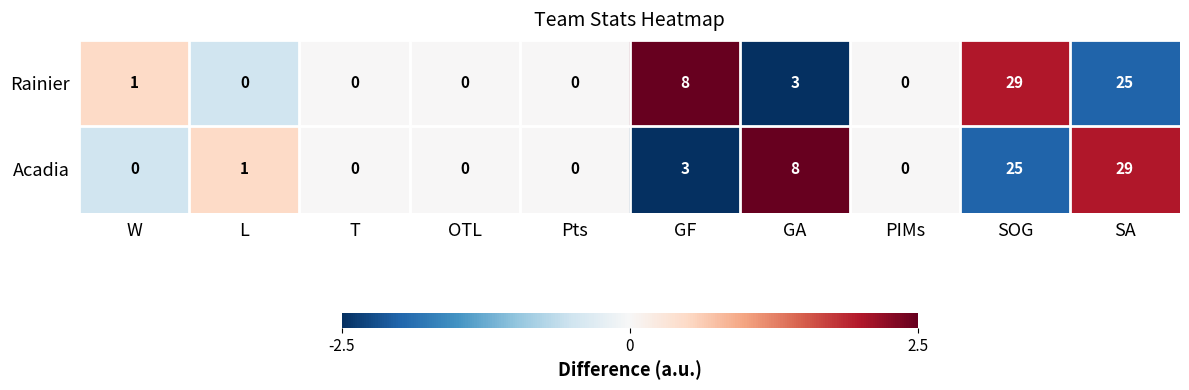

Reading left to right, extract all data points from this chart.

Rainier: 1	0	0	0	0	8	3	0	29	25
Acadia: 0	1	0	0	0	3	8	0	25	29